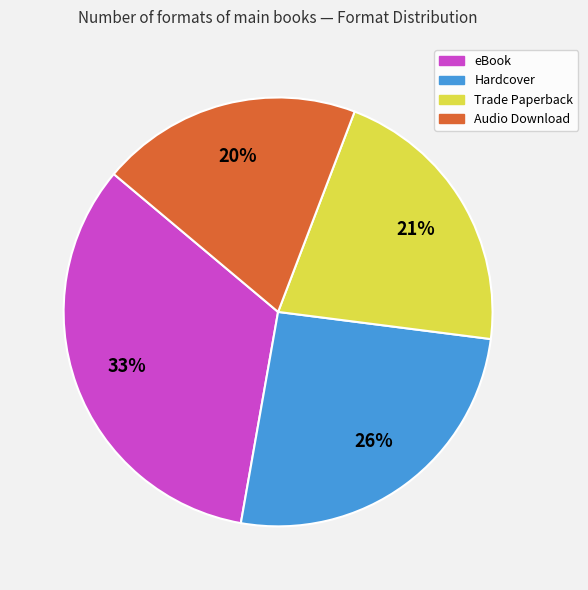

Which slice is the largest?

eBook